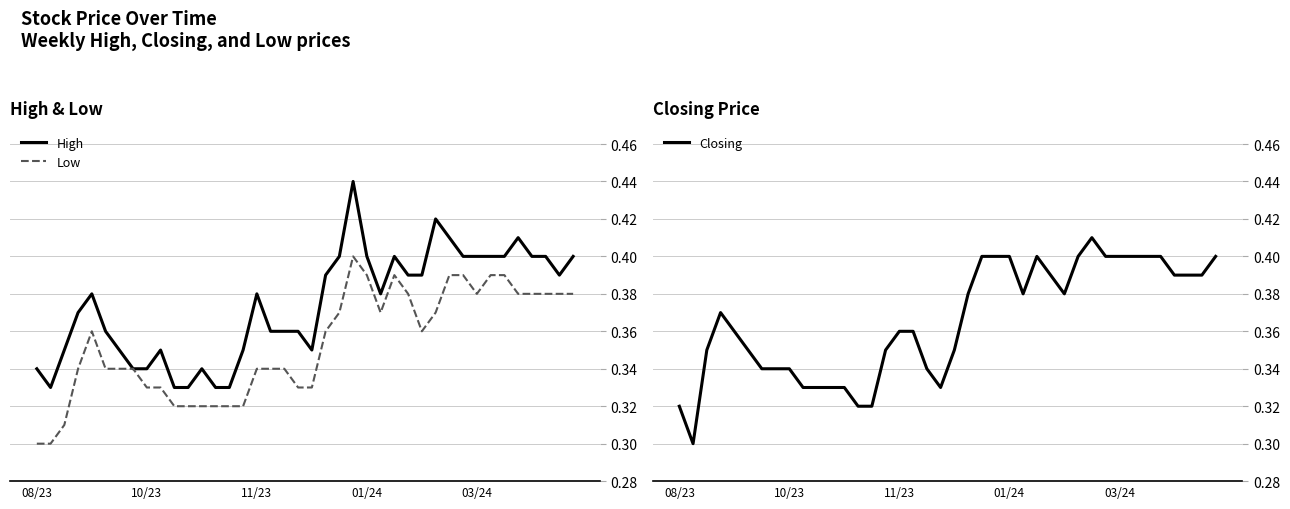

Is this an area chart (filled region under the line)?

No